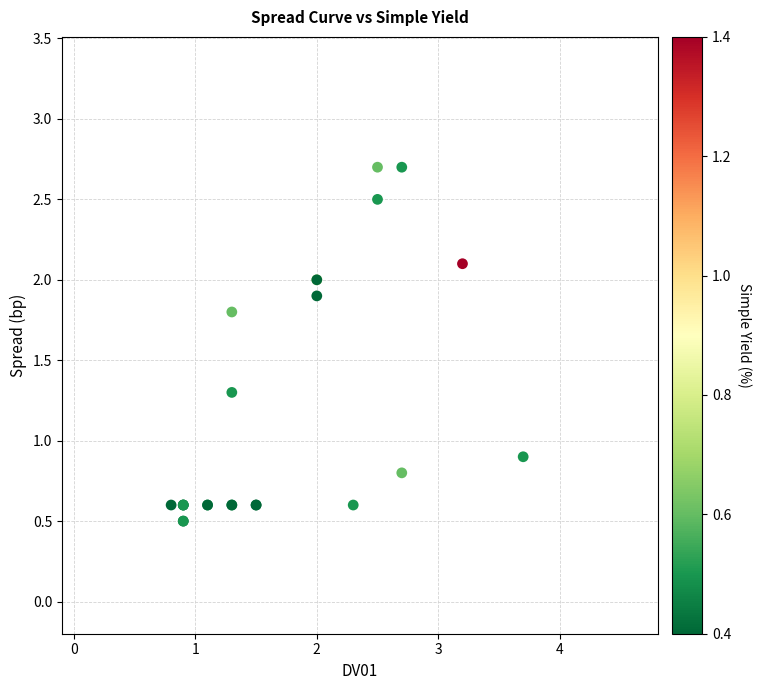

What Y value in the scatter plot is closest to 1?

0.9